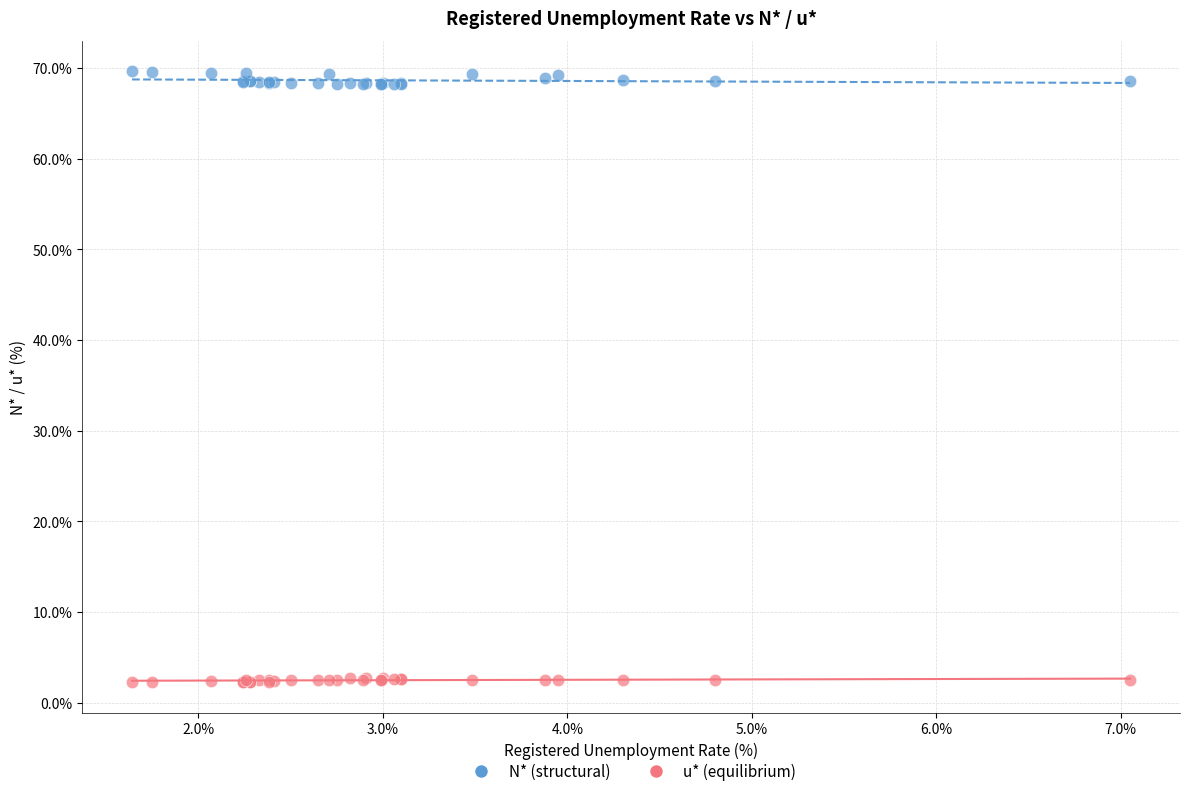

Which series contains the lowest Y value?

u* (equilibrium)